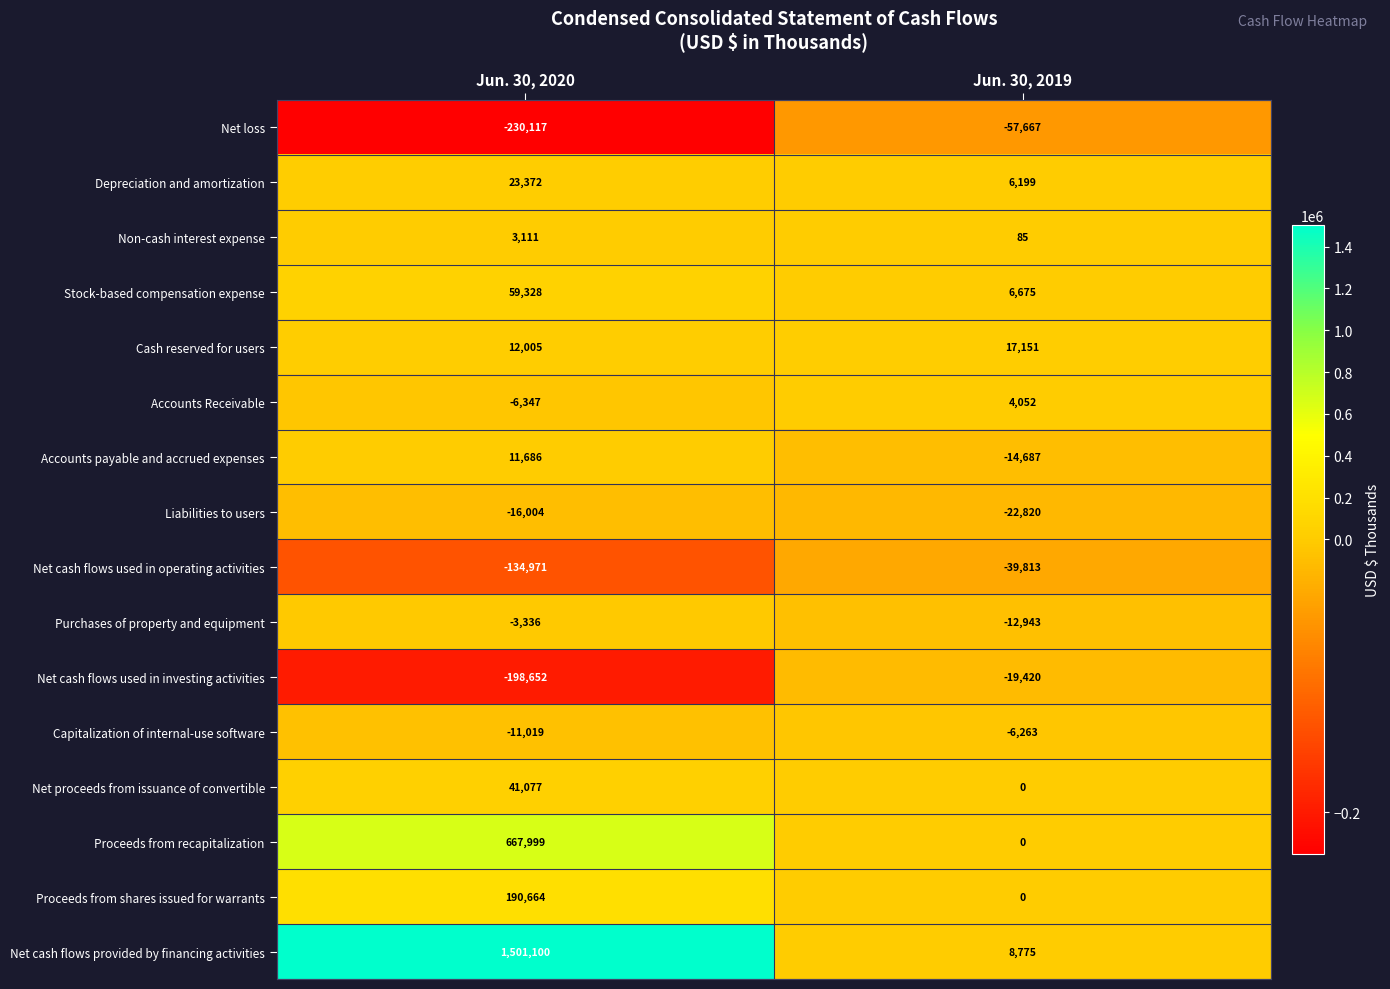

At which label does Stock-based compensation expense reach its minimum?

Jun. 30, 2019